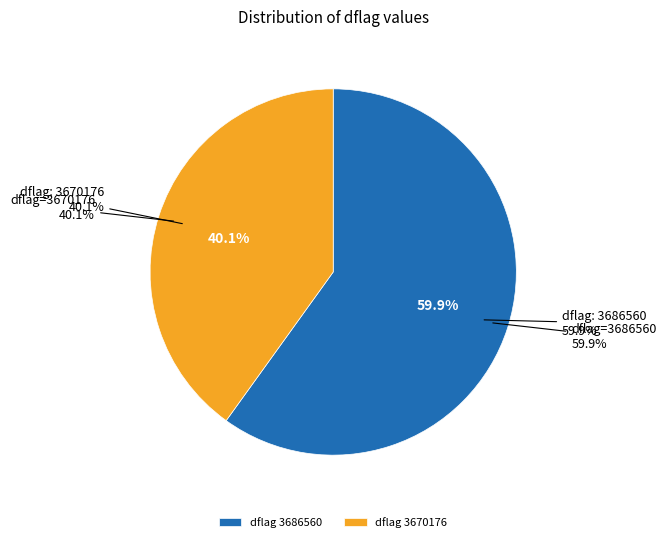

True or false: 3670176 accounts for 43% of the total.

False